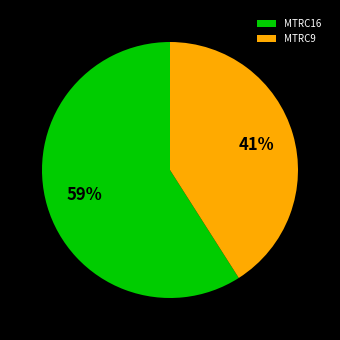

What is the smallest slice in the pie chart?

MTRC9